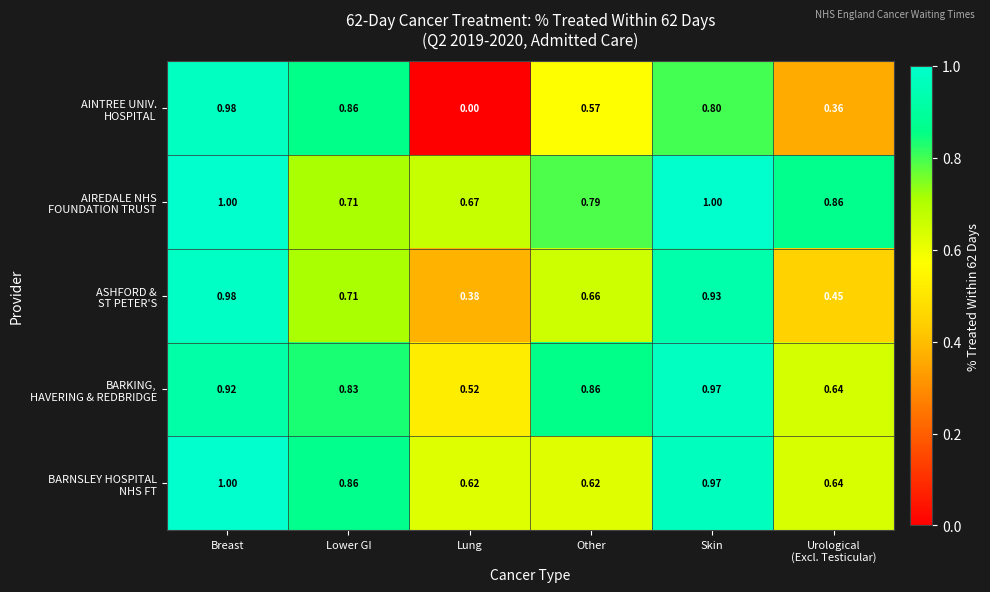

At which category is the sum across all series the highest?

Breast